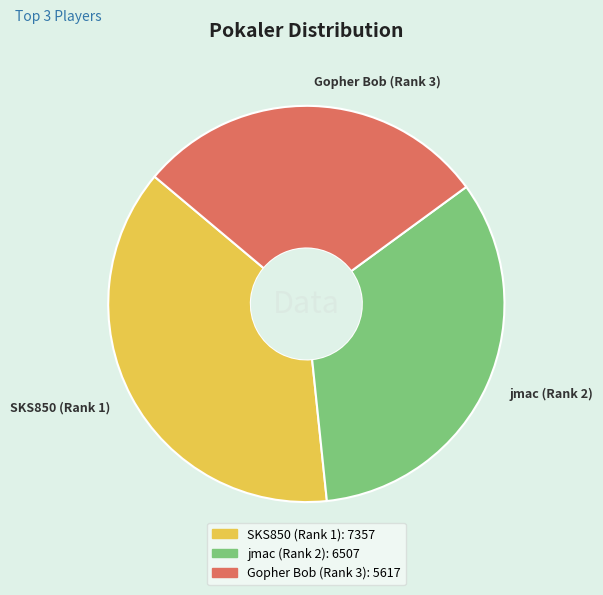

Is there any slice that represents more than half of the pie?

No